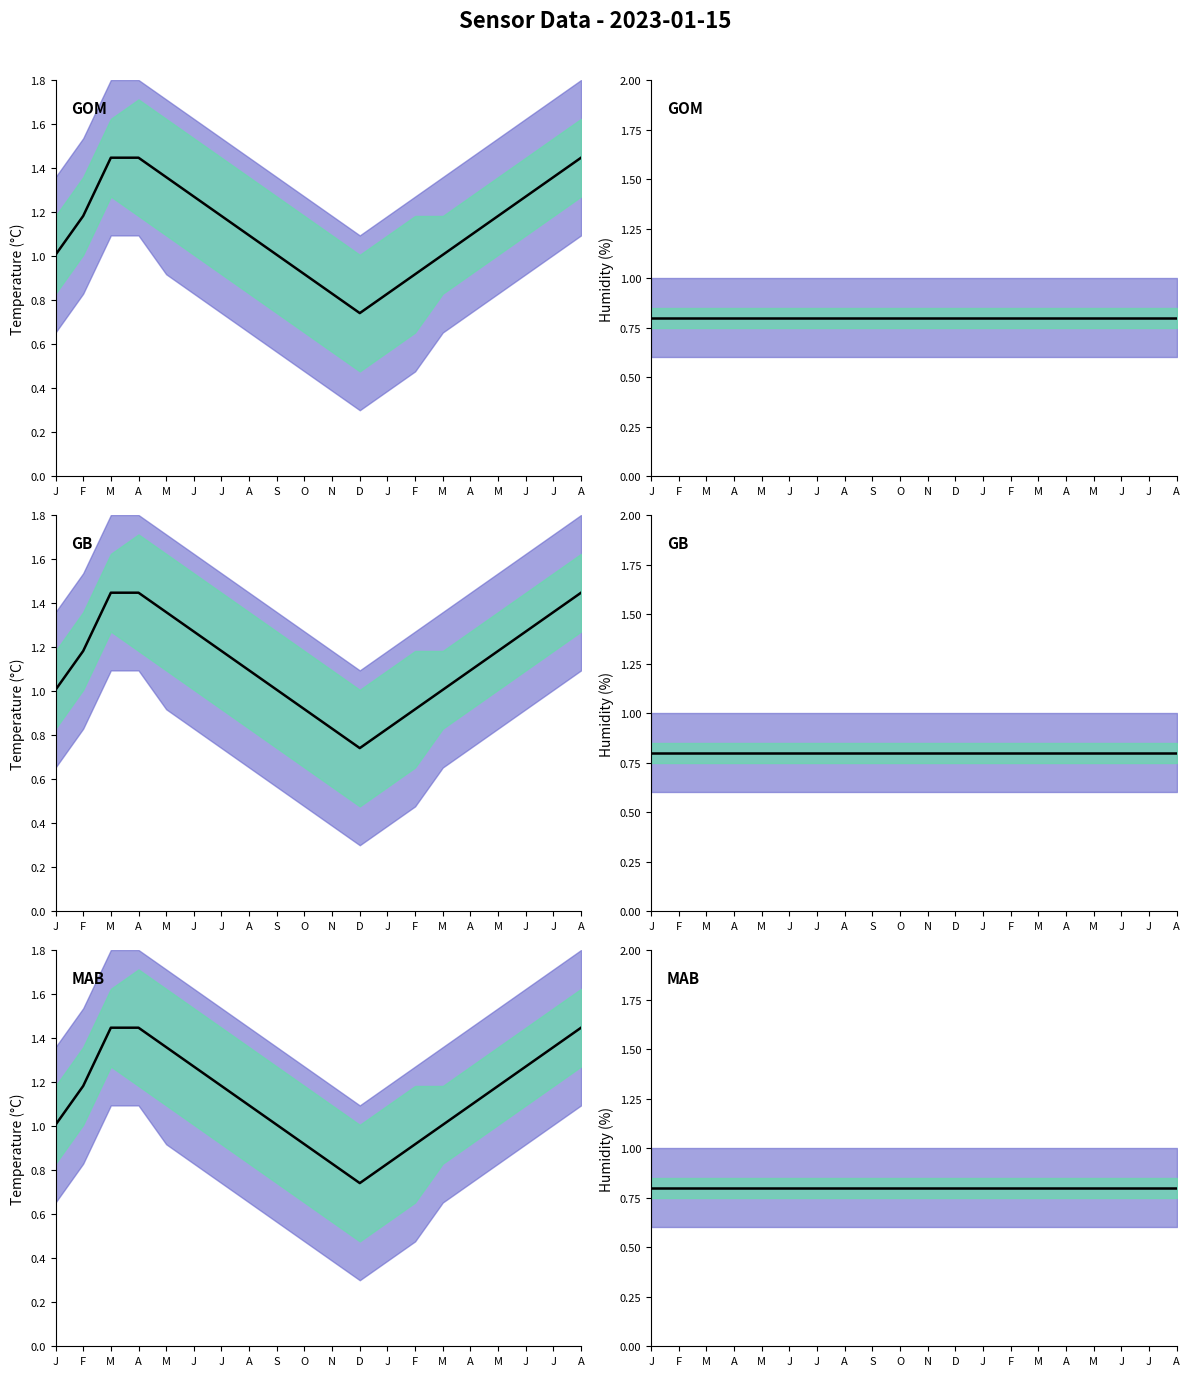

What are all the series names shown in the legend?

temperature, humidity